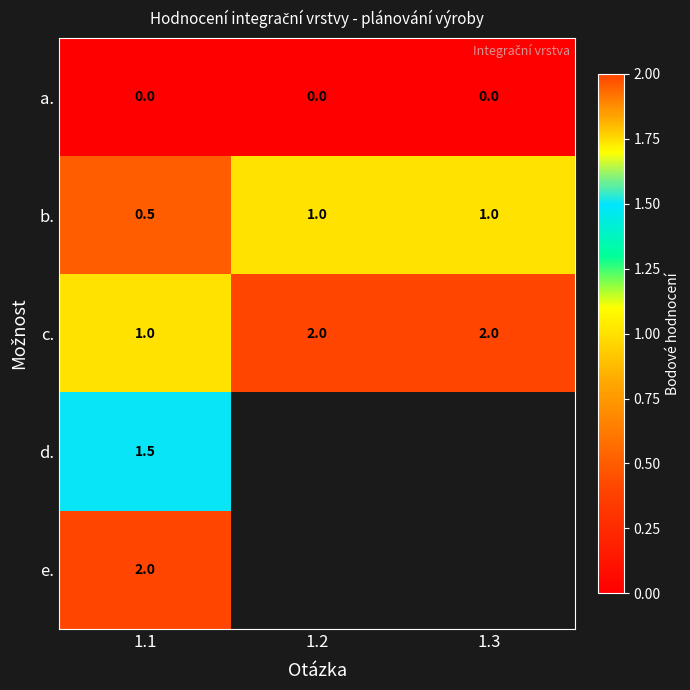

At which category is the sum across all series the highest?

1.1